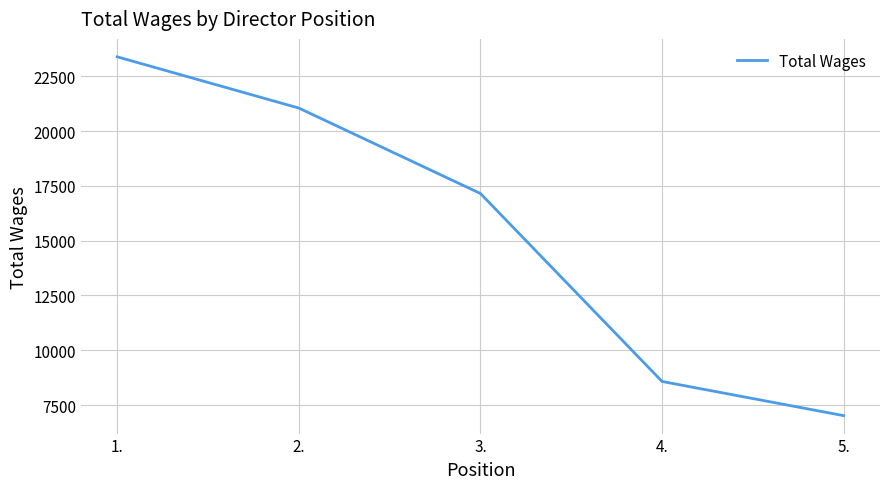

What is the sum of all values?

77172